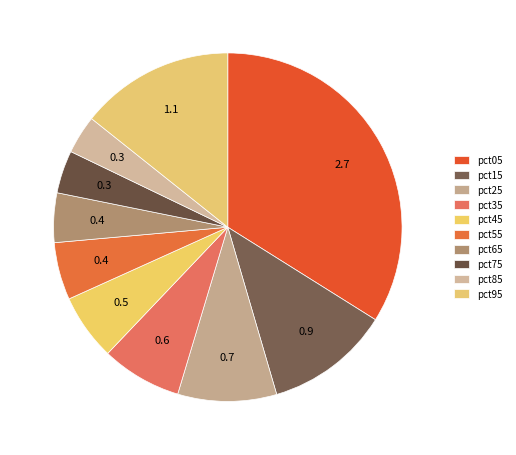

How many segments does this pie chart have?

10